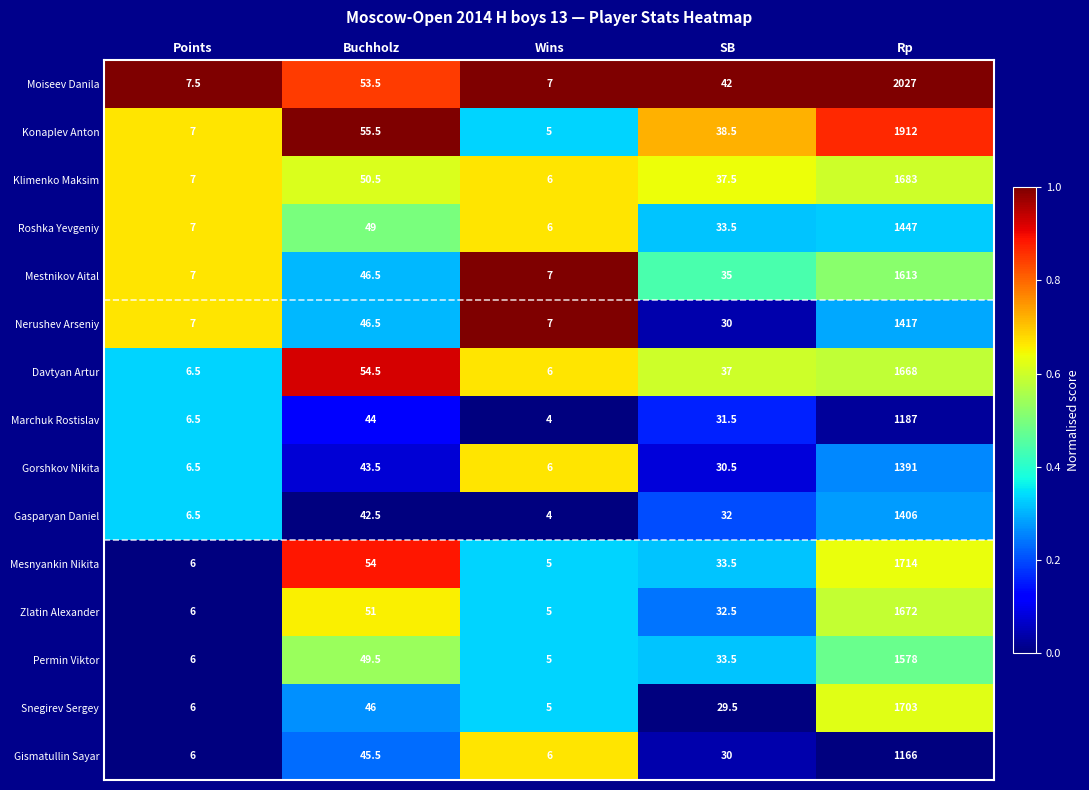

Where is Mesnyankin Nikita nearest to the value 859?

Buchholz